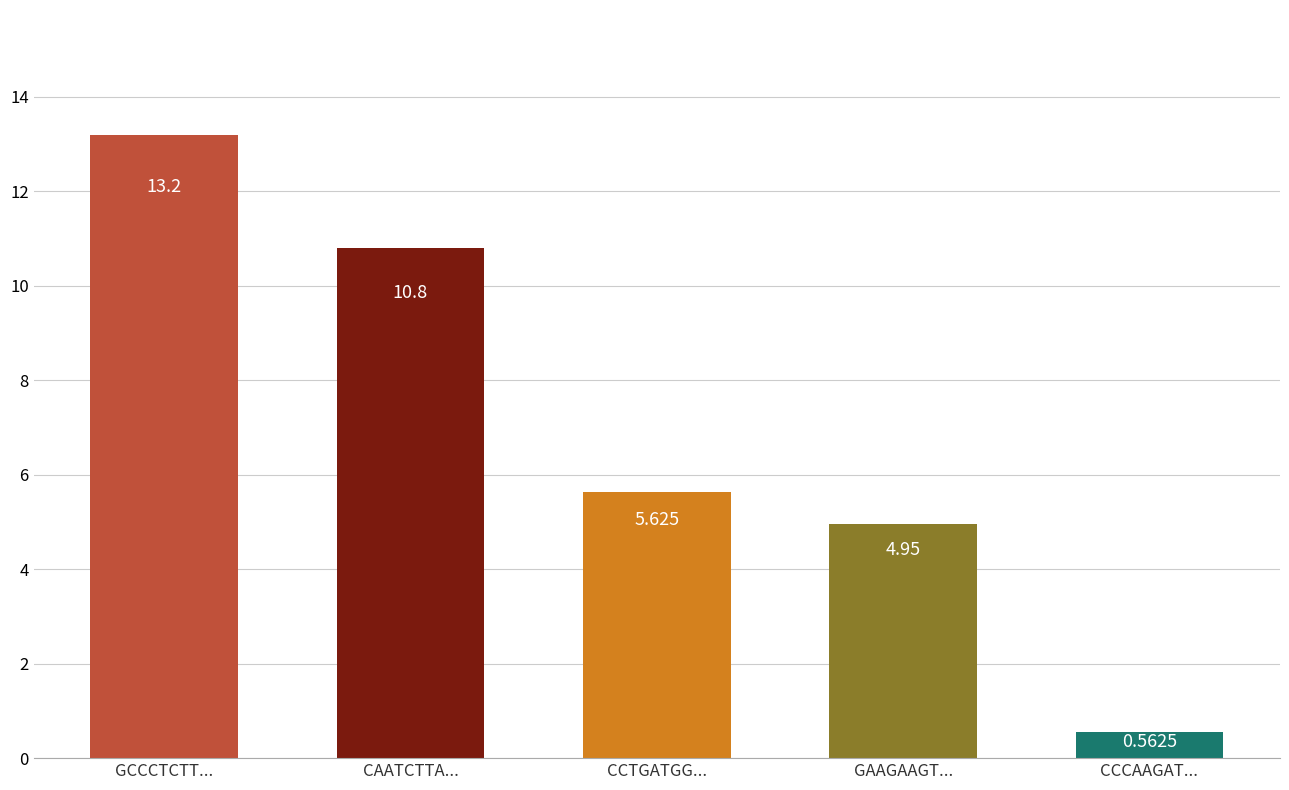

What is the label of the 5th bar from the left?

CCCAAGAT...